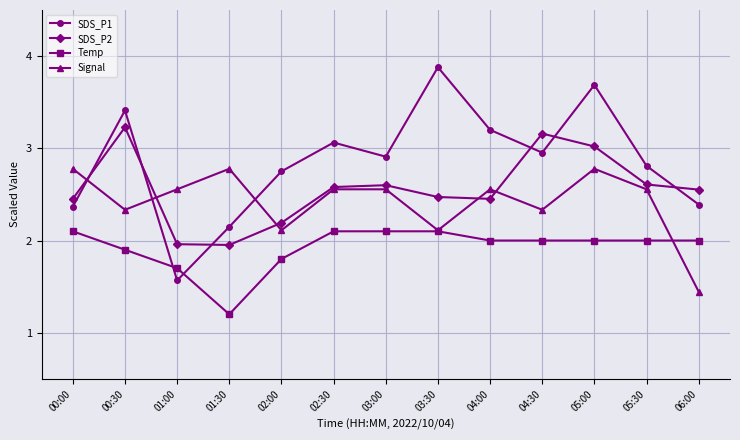

At which label is Temp closest to 1?

01:30